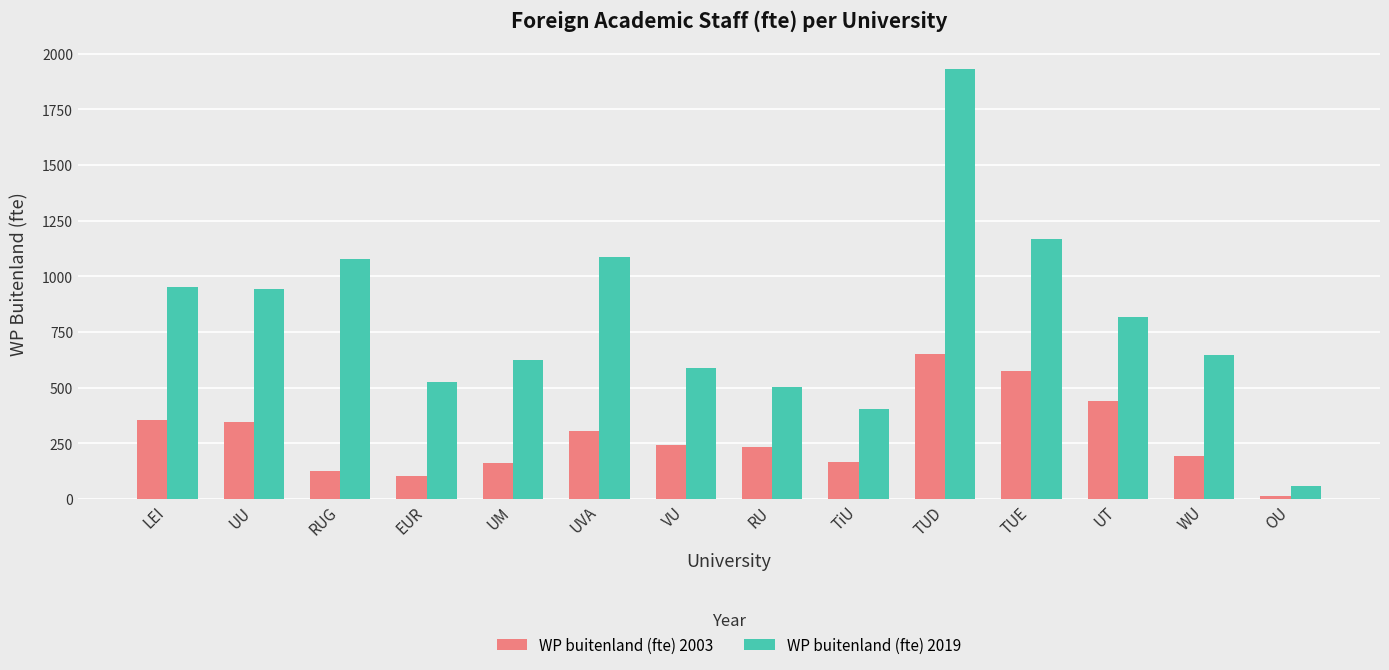

Which series changed the most between UU and RU?

WP buitenland (fte) 2019